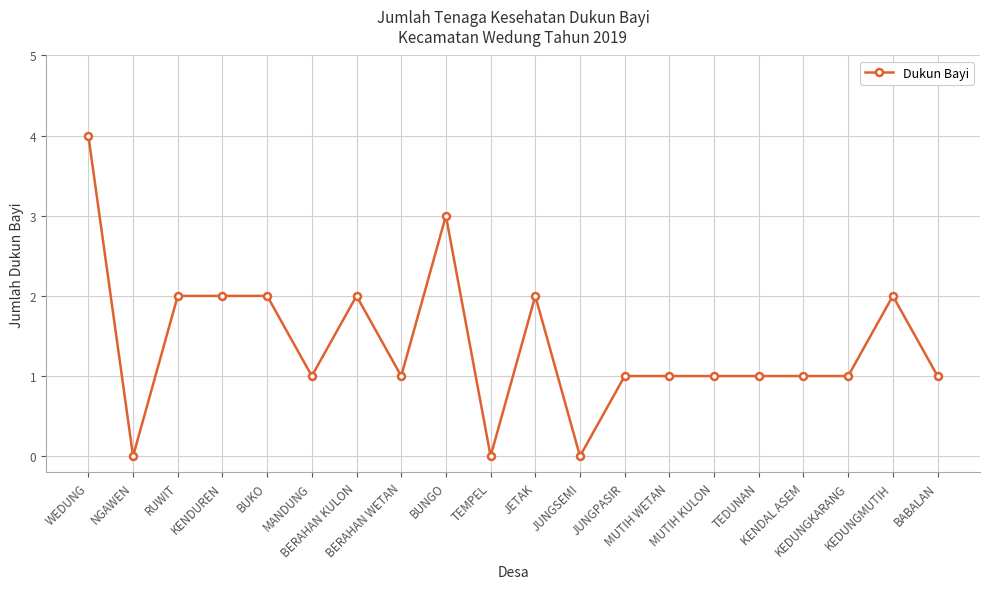

What is the sum of the values at BERAHAN WETAN and KEDUNGMUTIH?

3